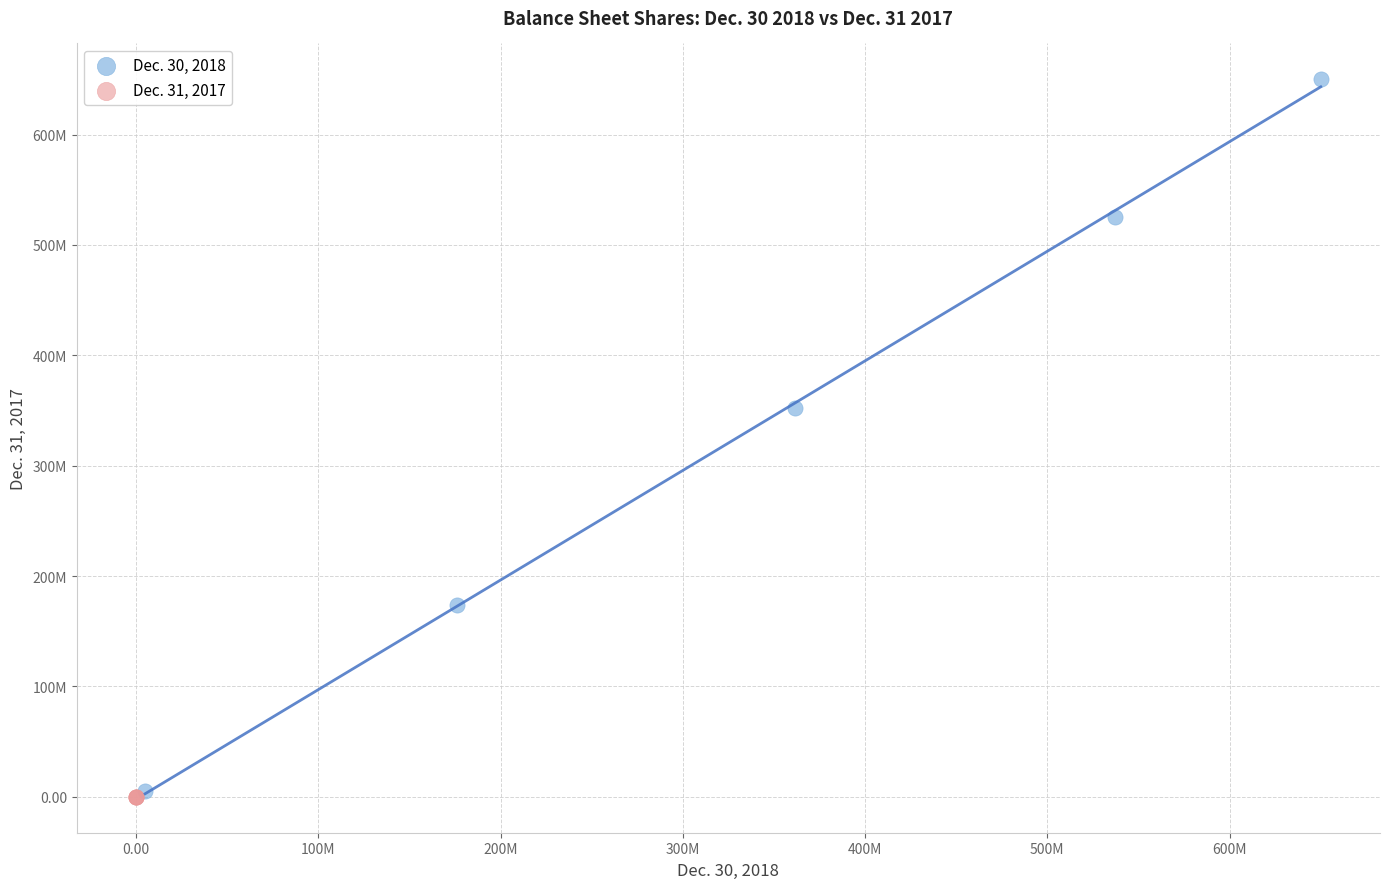

Which series reaches the maximum Y coordinate?

Dec. 30, 2018